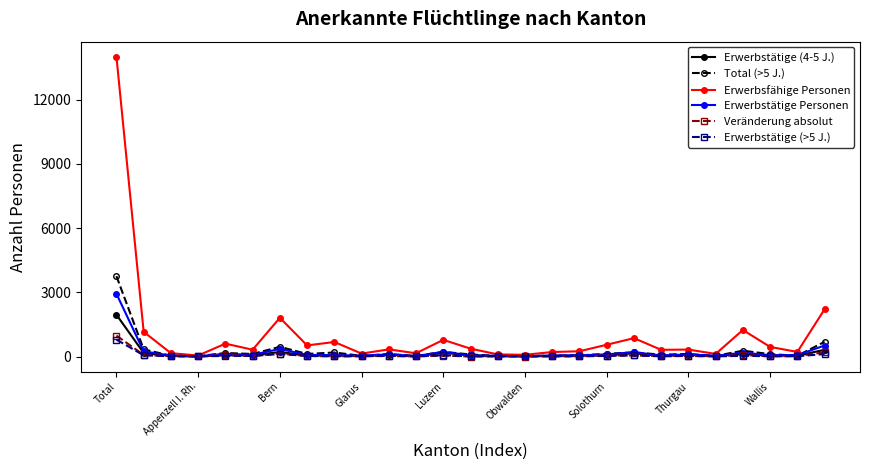

True or false: Erwerbstätige (>5 J.) has more than 2 interior local peaks.

True